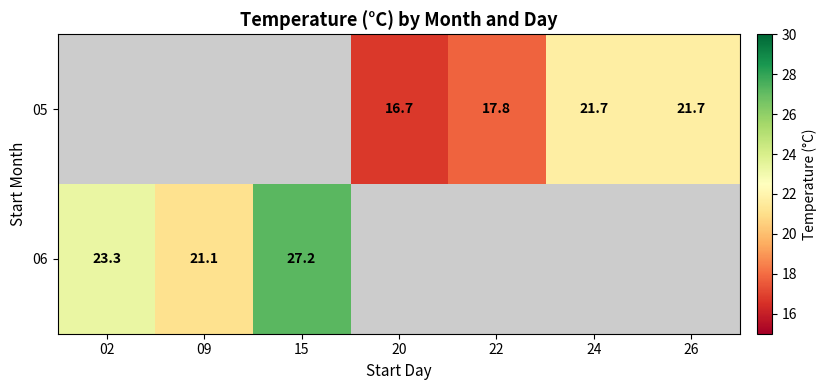

The value of 06 at 15 is 5.9. True or false?

False